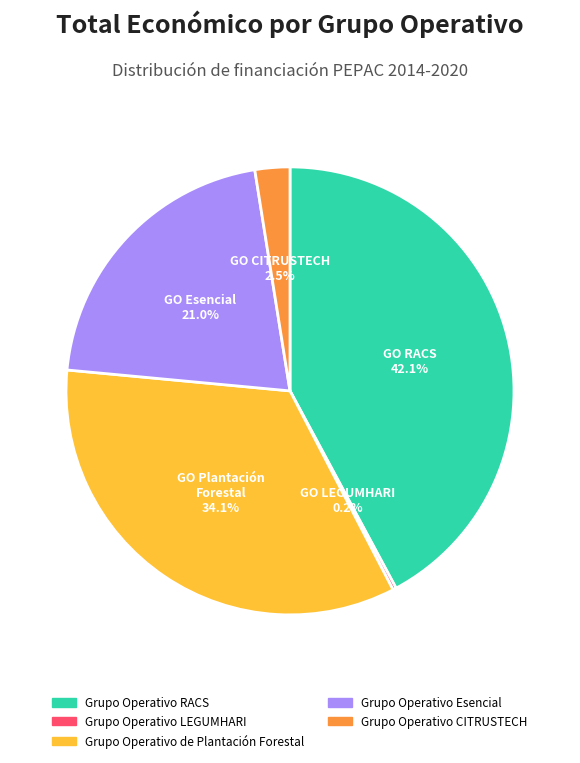

Which has a higher value, Grupo Operativo CITRUSTECH or Grupo Operativo Esencial?

Grupo Operativo Esencial